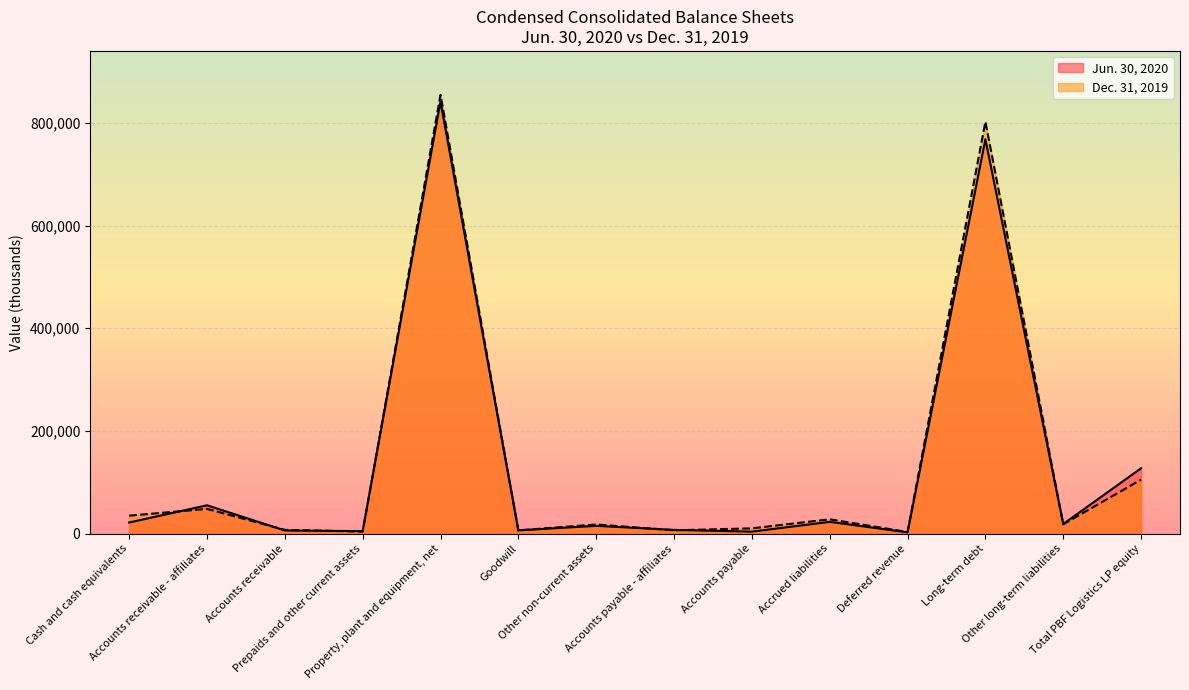

Which series has the widest spread of values?

Dec. 31, 2019